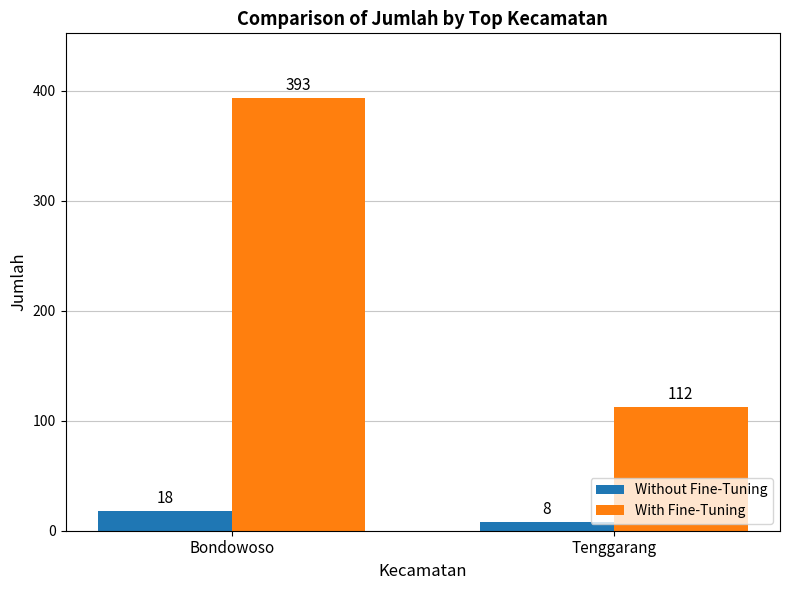

What position from the left is Bondowoso?

1